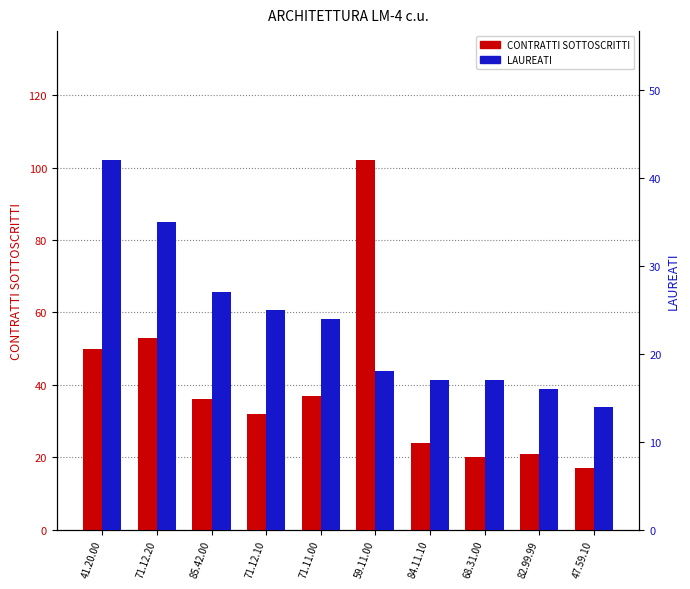

Read the CONTRATTI SOTTOSCRITTI value at 47.59.10.

17